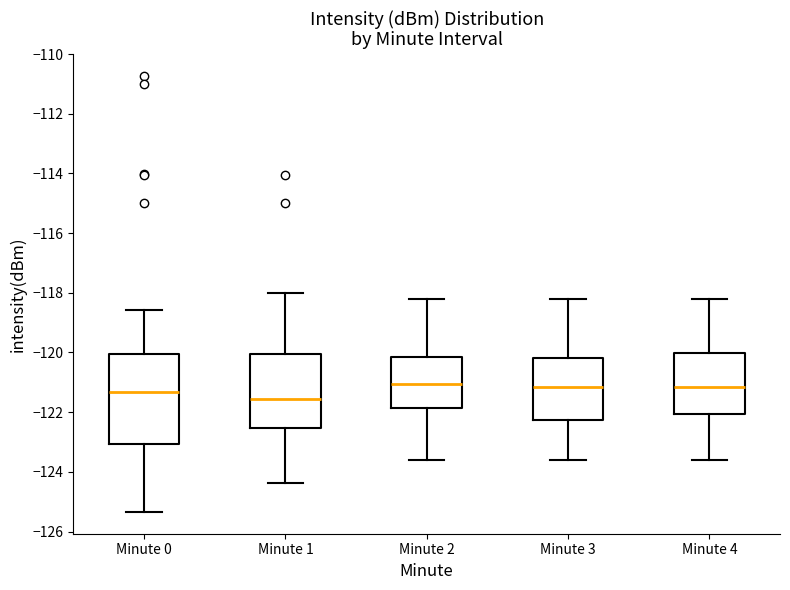

Where does the lower whisker of the box for Minute 1 end on the y-axis? The values are not printed on the chart, so give them approximately, as read against the axis.

-124.4